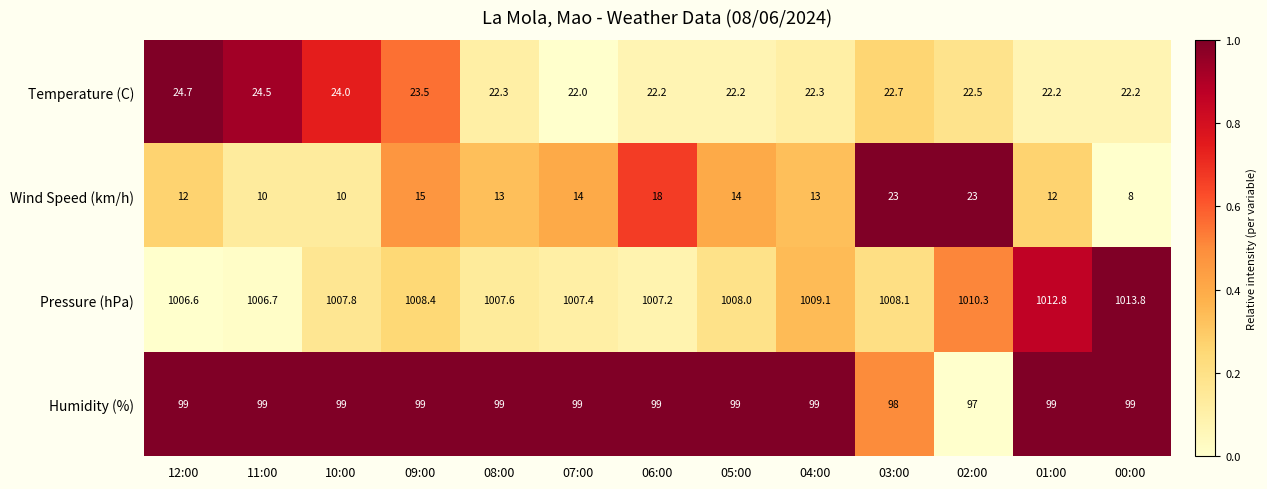

List the series in order of their peak value, lowest first.

Wind Speed (km/h), Temperature (C), Humidity (%), Pressure (hPa)